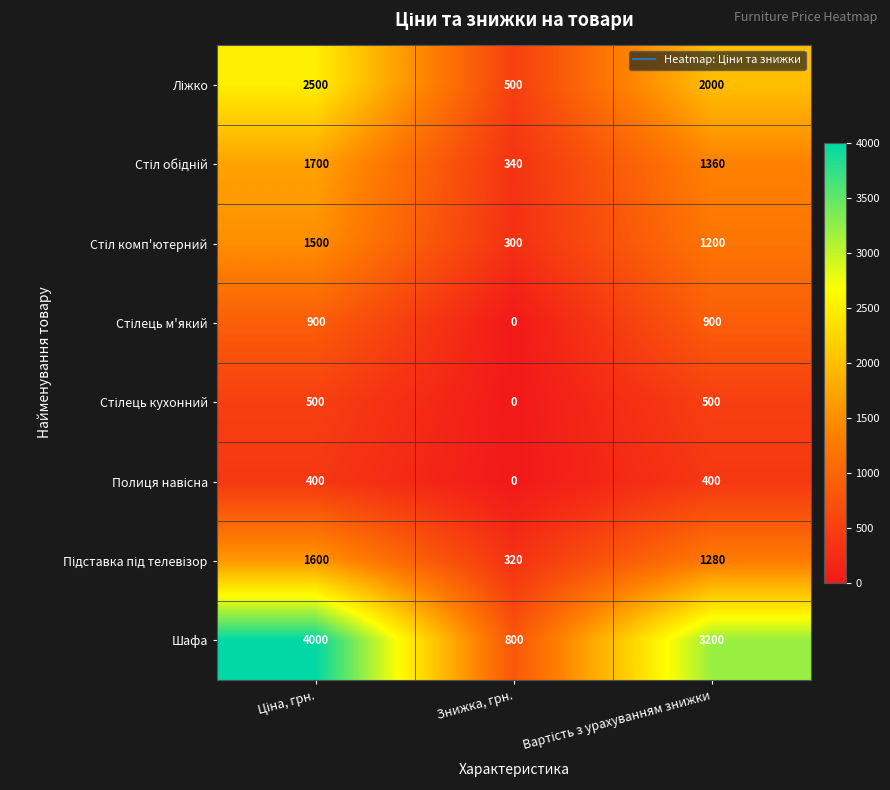

Which series has the widest spread of values?

Шафа